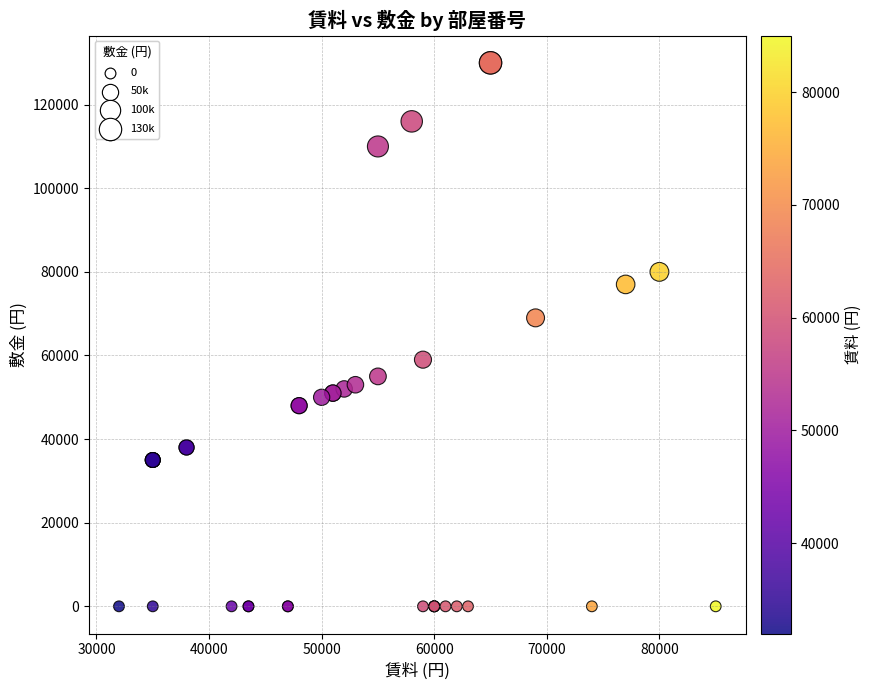

What Y value in the scatter plot is closest to 65000?

69000